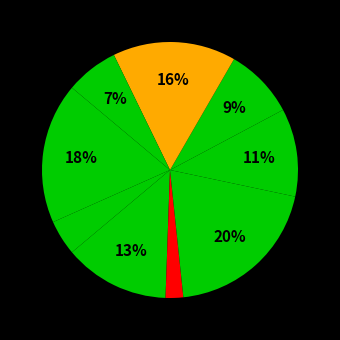

How many segments does this pie chart have?

9